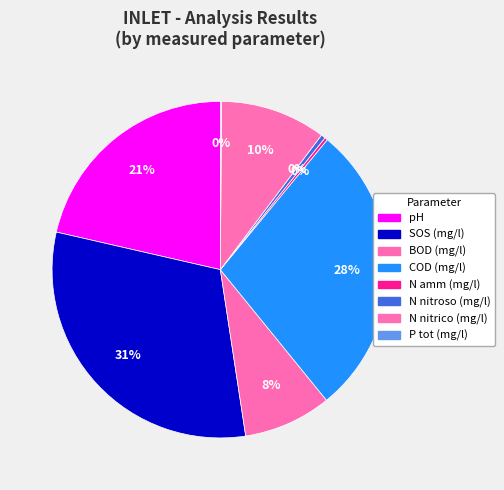

How many slices are in this pie chart?

8